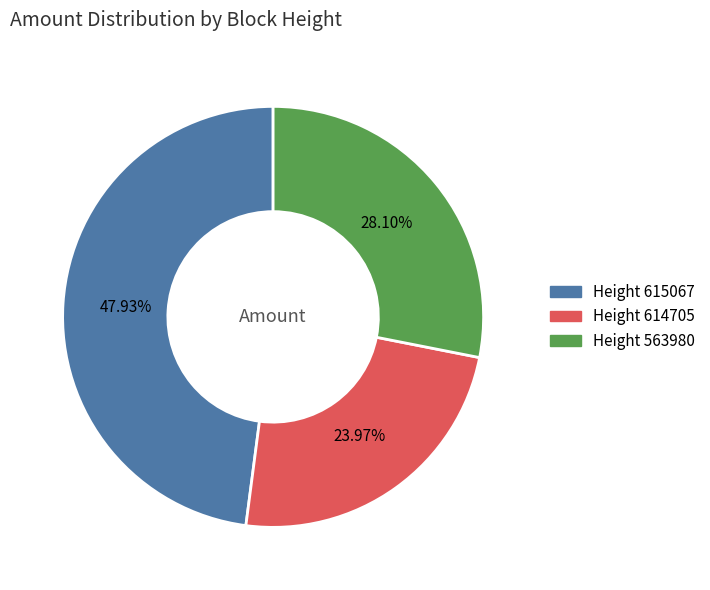

To the nearest percent, what is the difference between the largest and smallest slice percentages?

24%